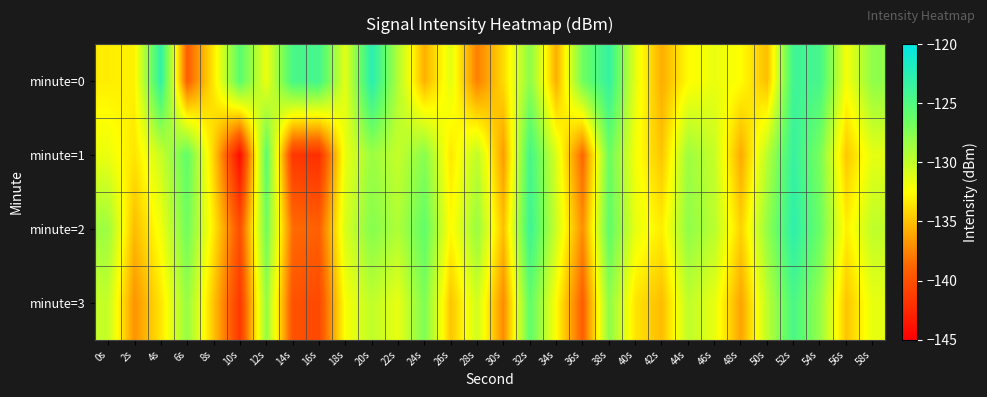

At 40s, list the series in order from smallest to largest.

minute=3, minute=1, minute=2, minute=0